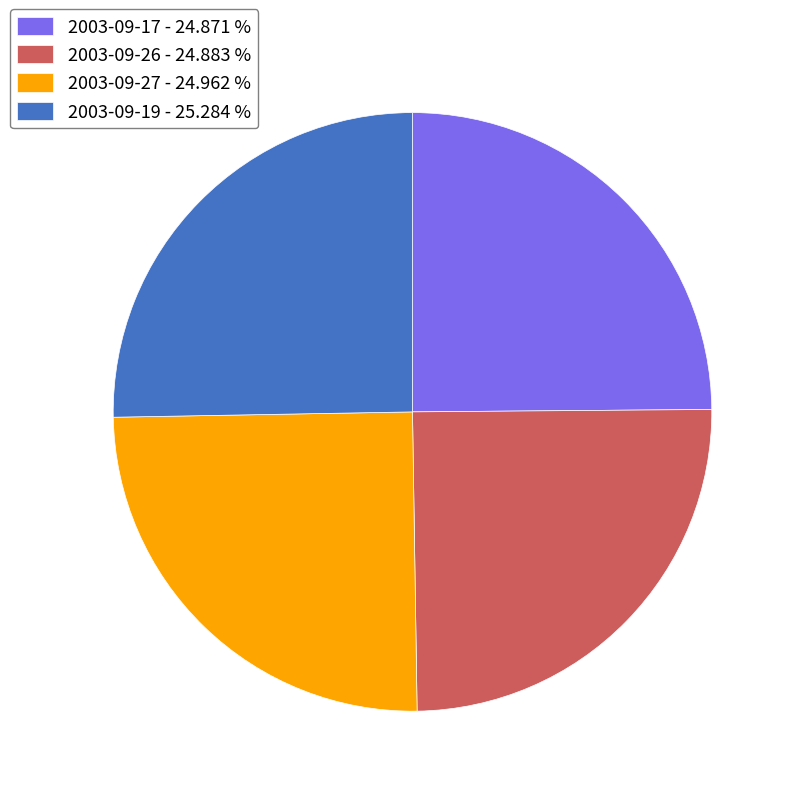

Is 2003-09-19 - 25.284 % the majority of the pie?

No